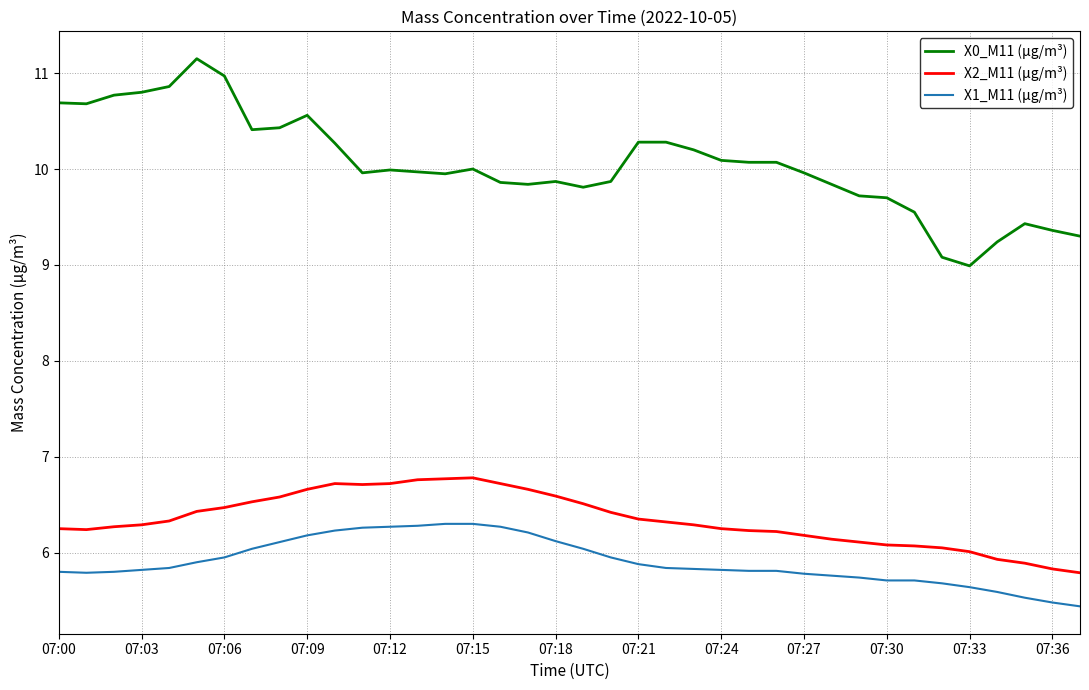

True or false: X0_M11 (μg/m³) and X2_M11 (μg/m³) intersect in this chart.

False